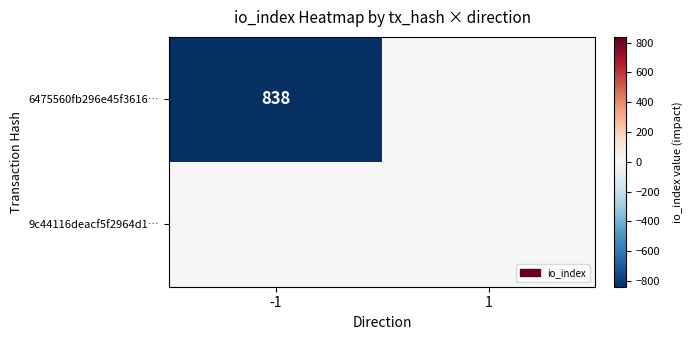

How many distinct data groups are displayed?

2